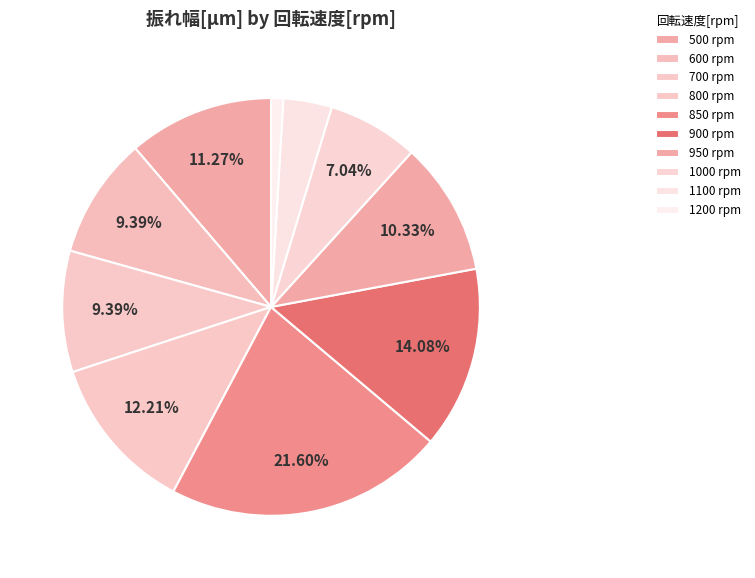

What percentage is the 1100 slice, to the nearest percent?

4%